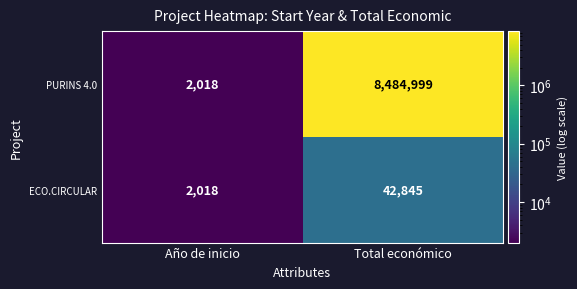

Count the number of data series in this chart.

2